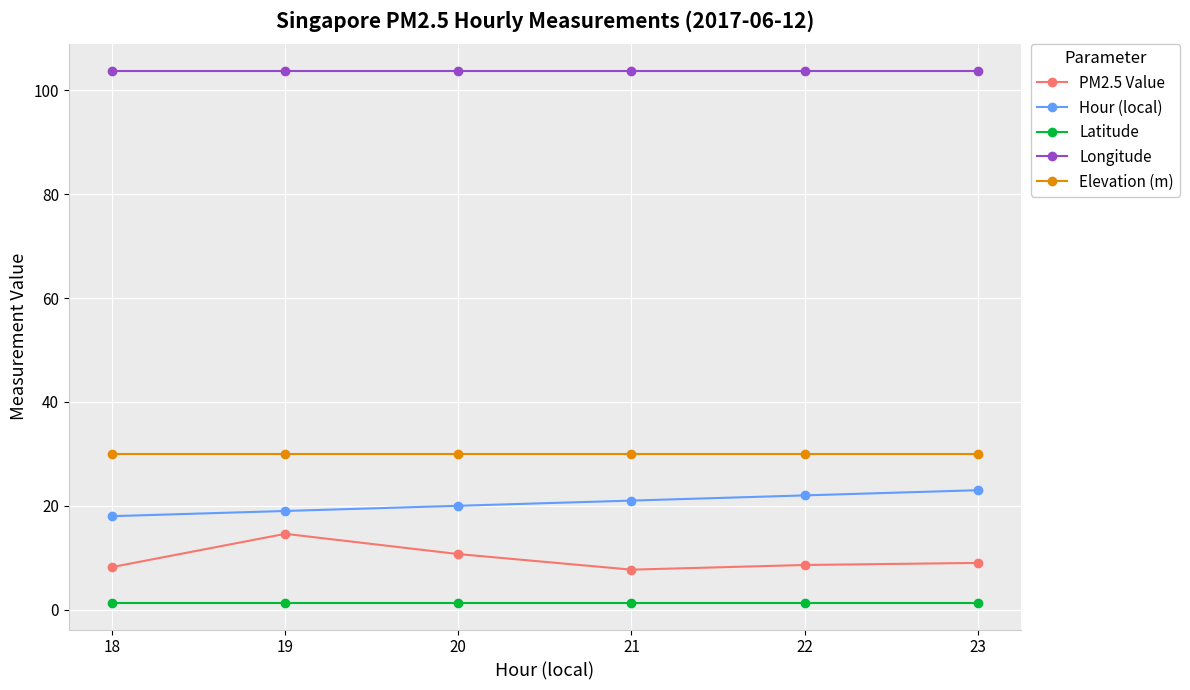

What is the lowest value of the Longitude series?

103.8